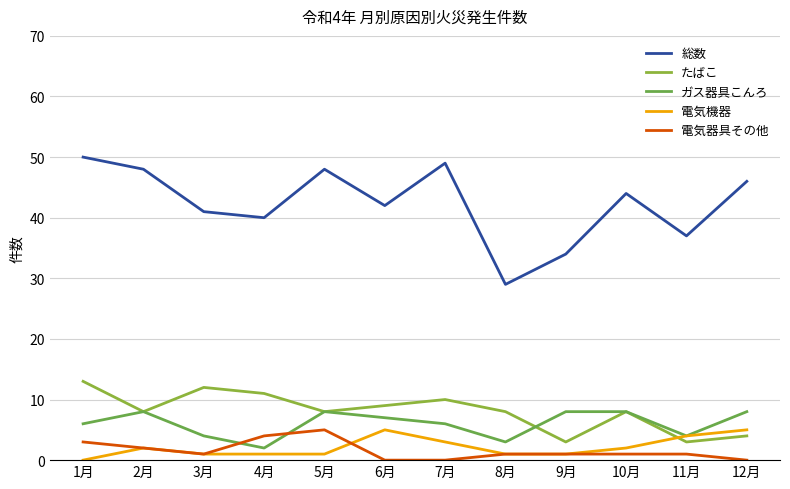

List the labels in order of 電気器具その他 value, largest first.

5月, 4月, 1月, 2月, 3月, 8月, 9月, 10月, 11月, 6月, 7月, 12月